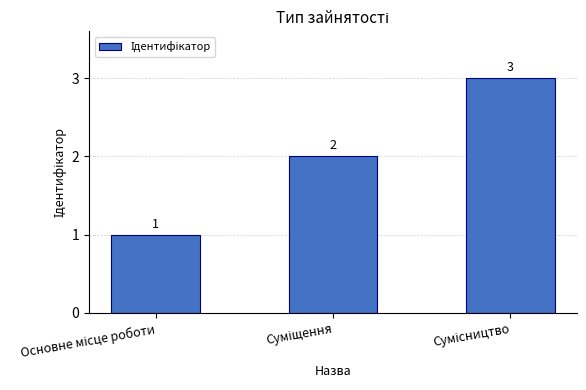

How many bars are there in total?

3